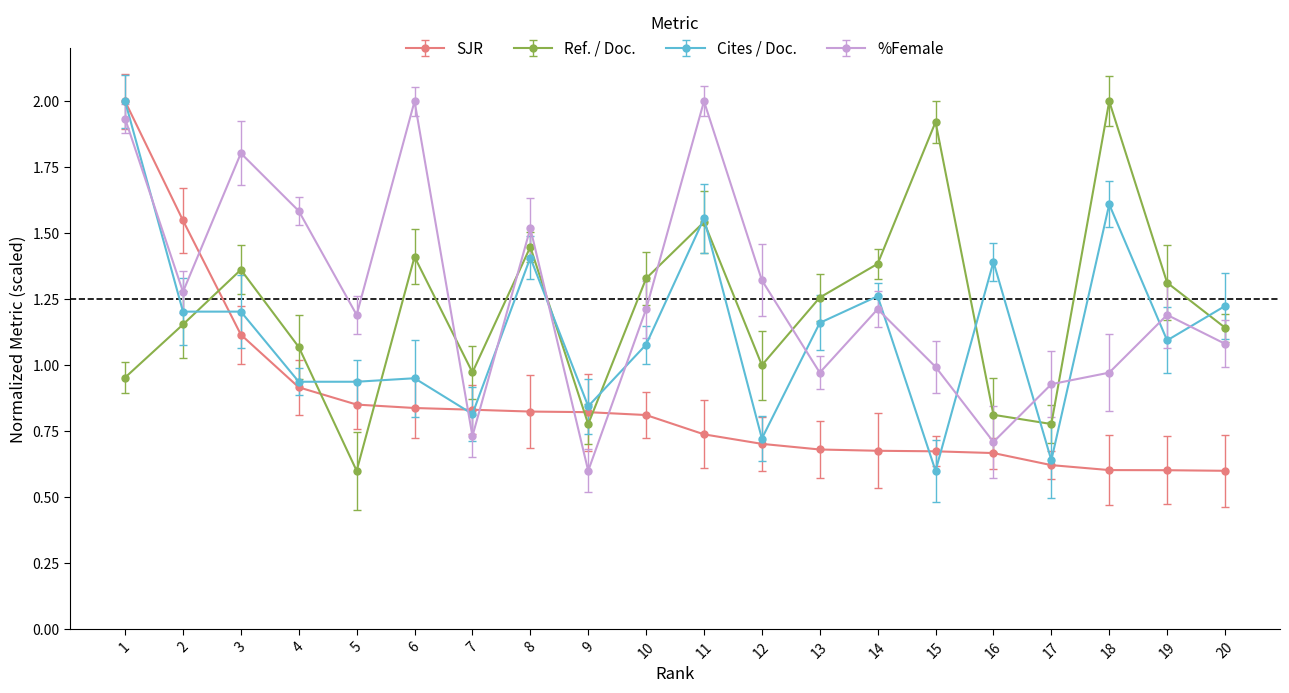

Is it true that SJR equals 0.4 at 15?

False